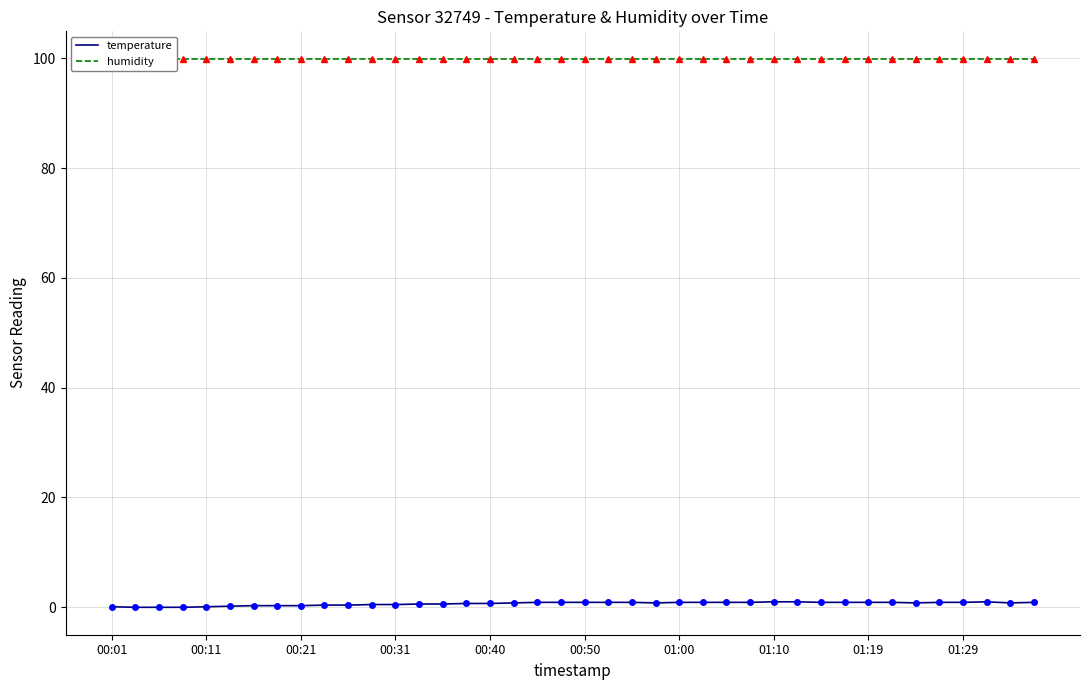

Which has a higher value, 33 or 10?

33